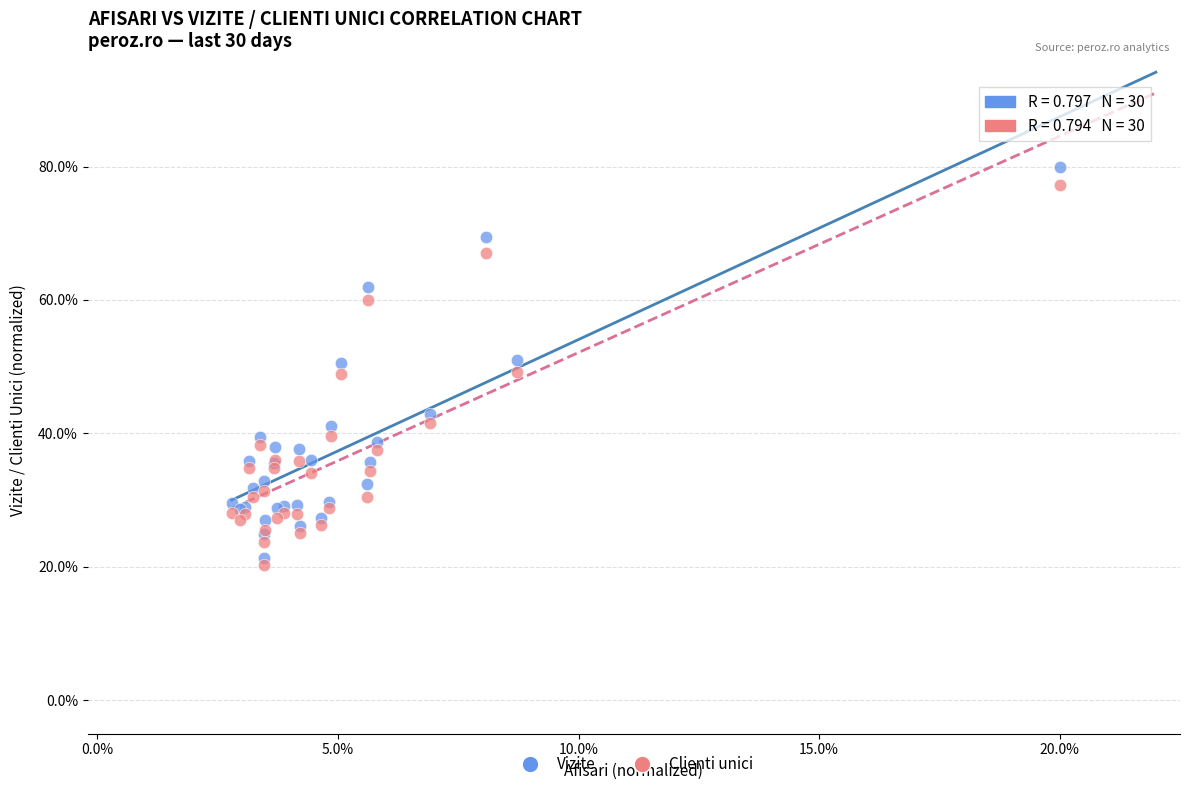

Which series reaches the minimum Y coordinate?

Clienti unici